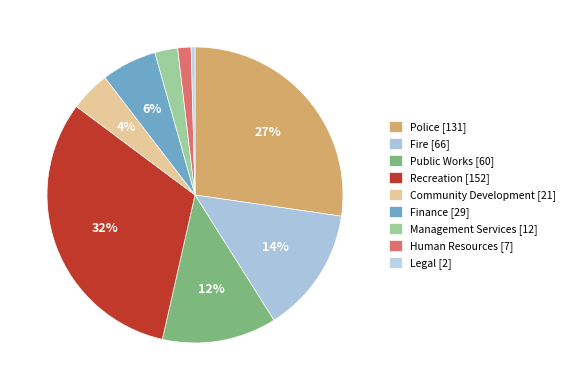

Does Public Works represent more than half of the total?

No